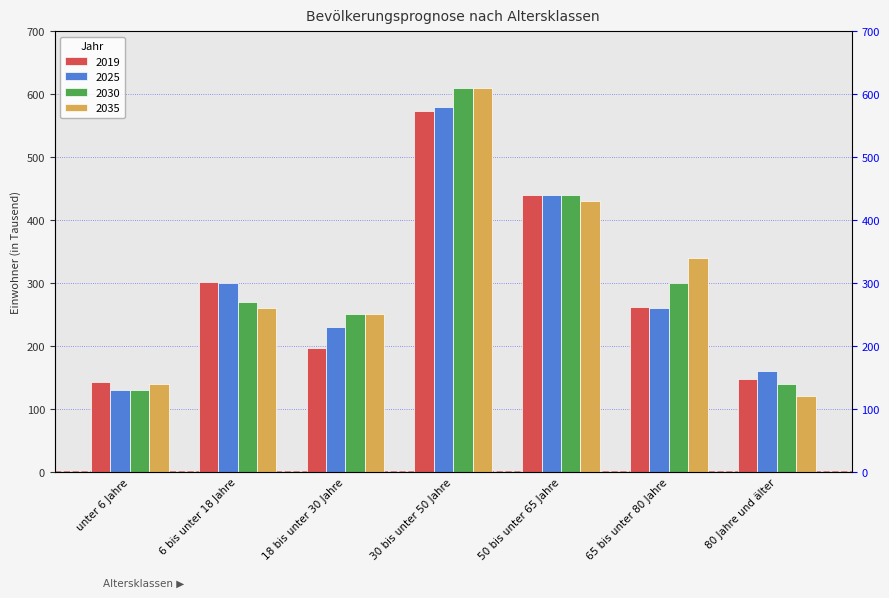

What is the lowest value of the 2025 series?

130